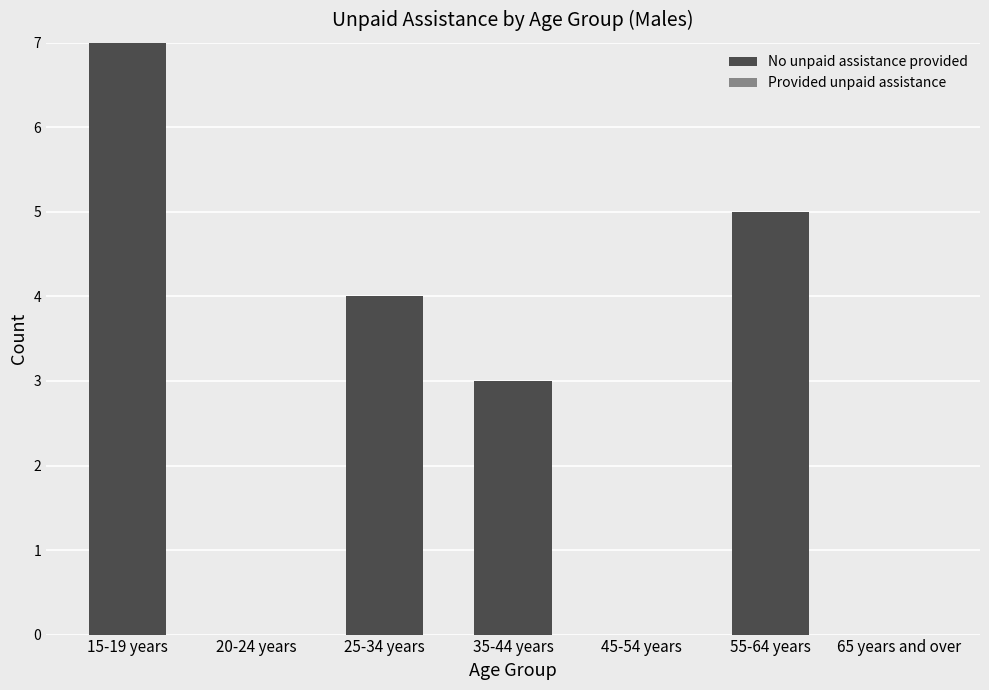

What is the sum of all values?

19